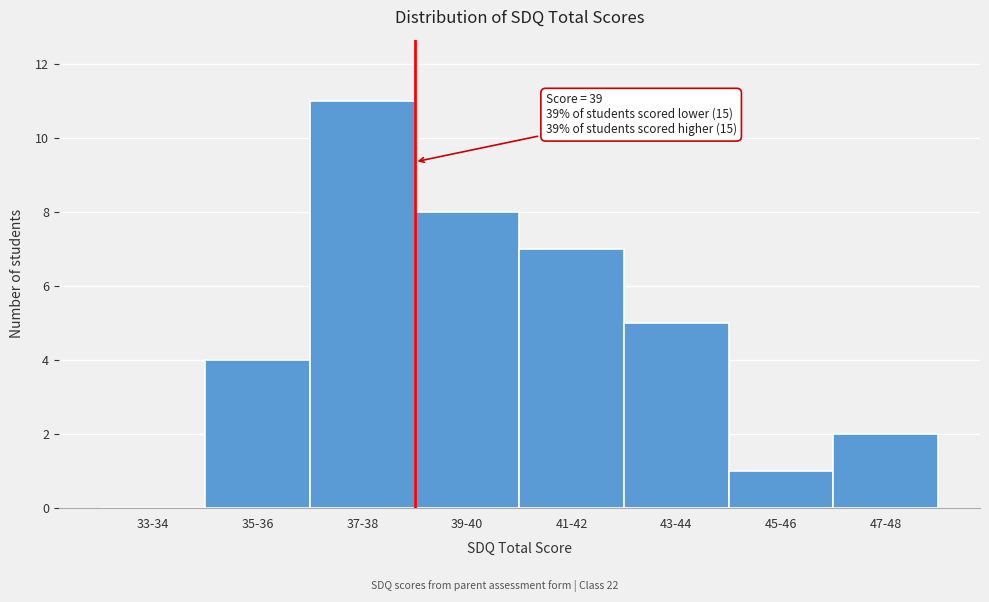

Reading left to right, what are all the values shown in this chart?

33-34=0	35-36=4	37-38=11	39-40=8	41-42=7	43-44=5	45-46=1	47-48=2